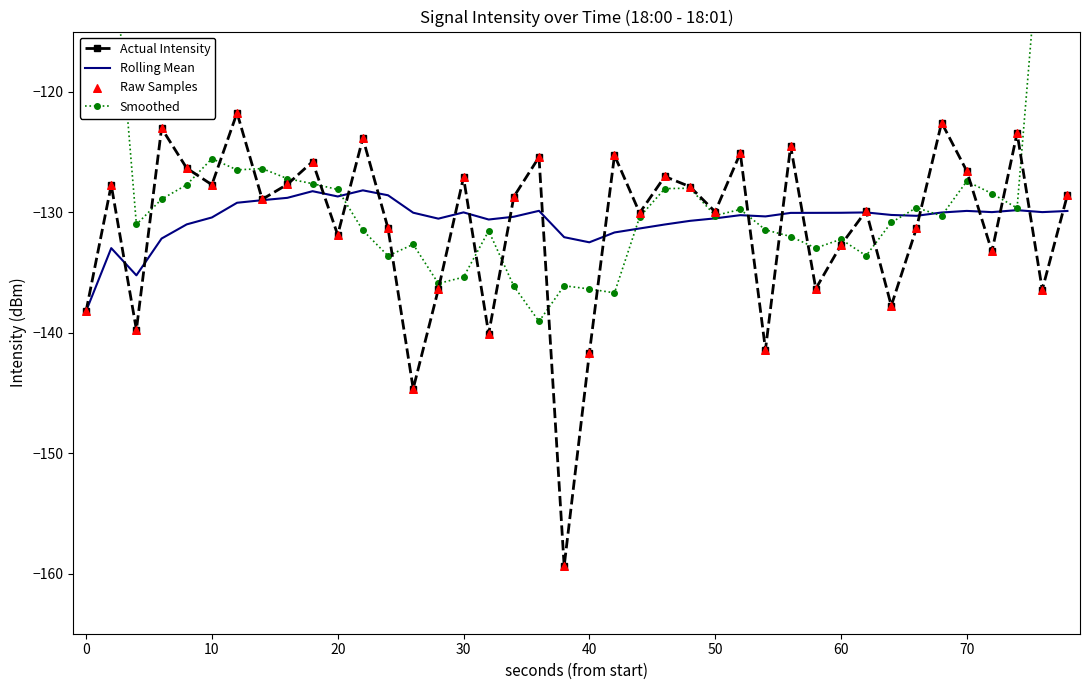

Which series contains the lowest Y value?

Actual Intensity